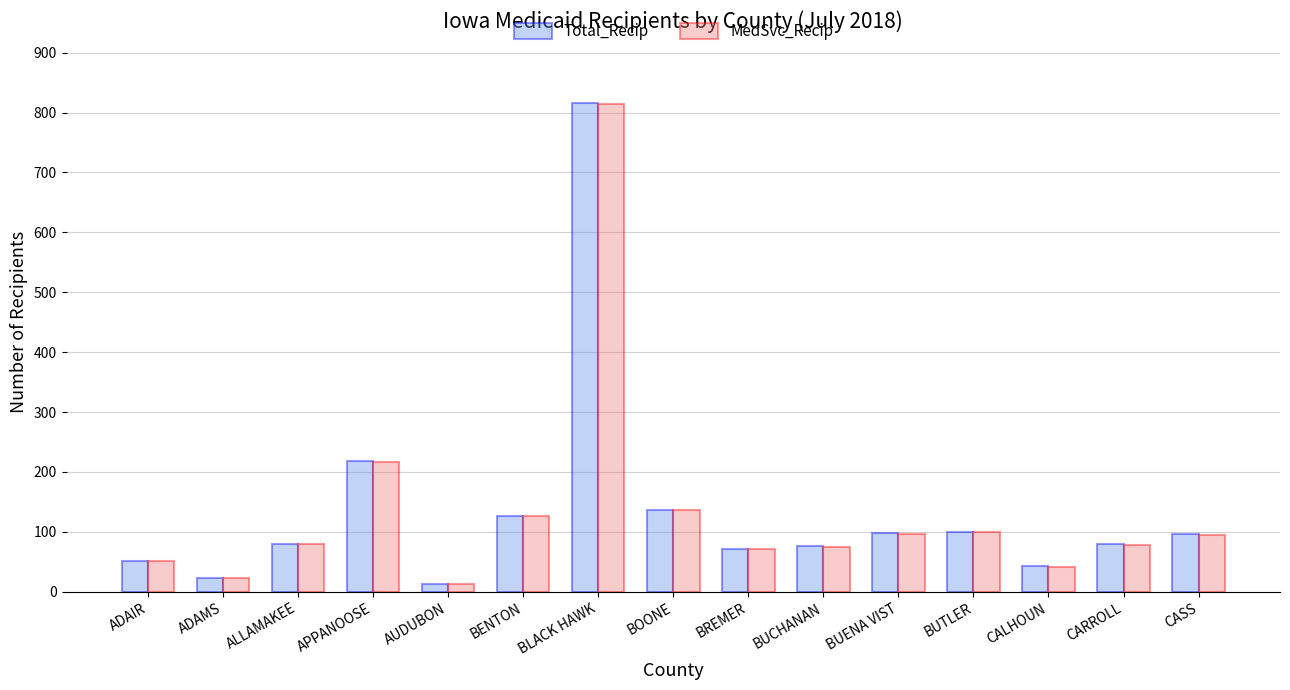

The MedSvc_Recip series shows 78 at CARROLL. True or false?

True